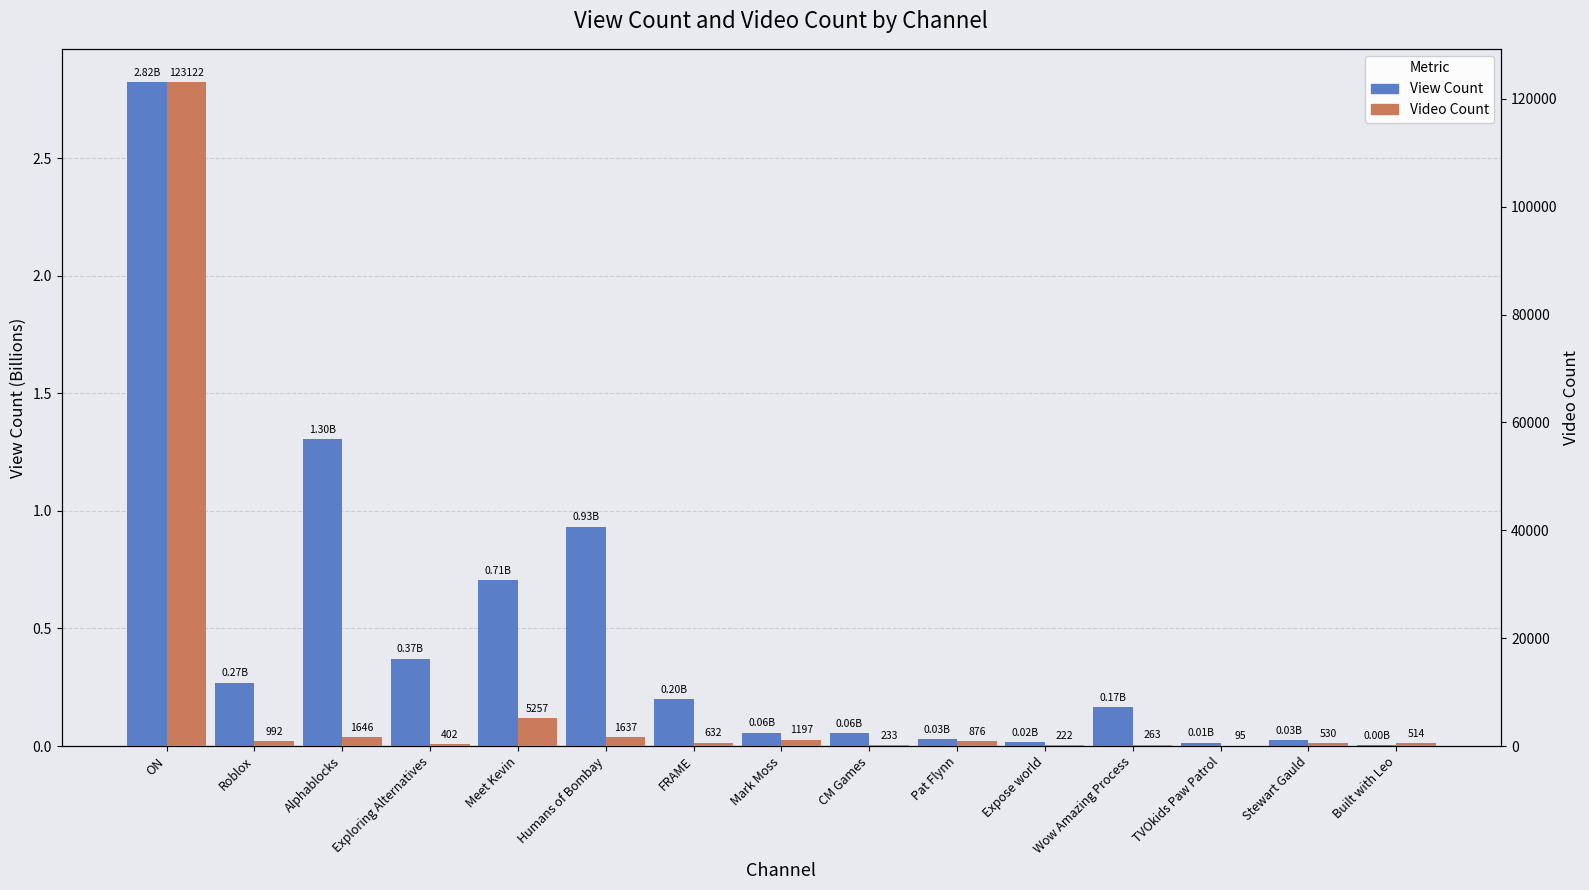

True or false: Video Count has a value of 123122.0 at ON.

True